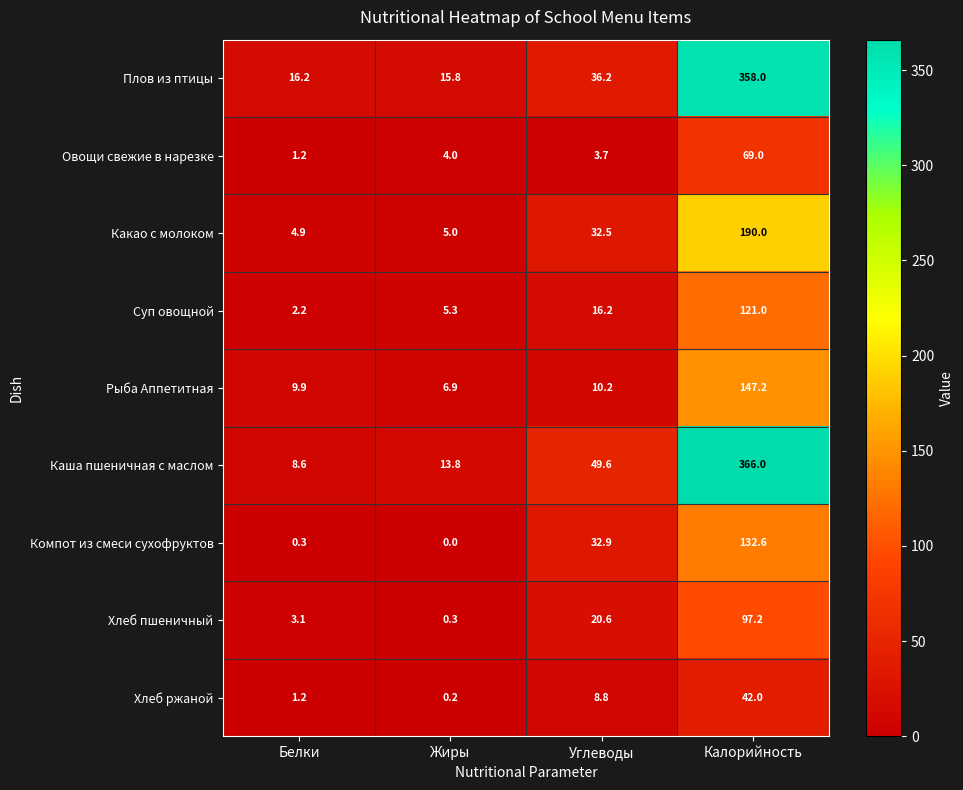

Where does the Суп овощной series first go above 16?

Углеводы